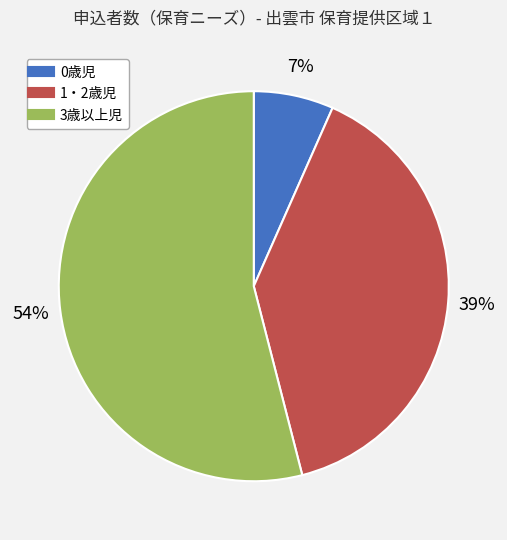

How many slices are in this pie chart?

3